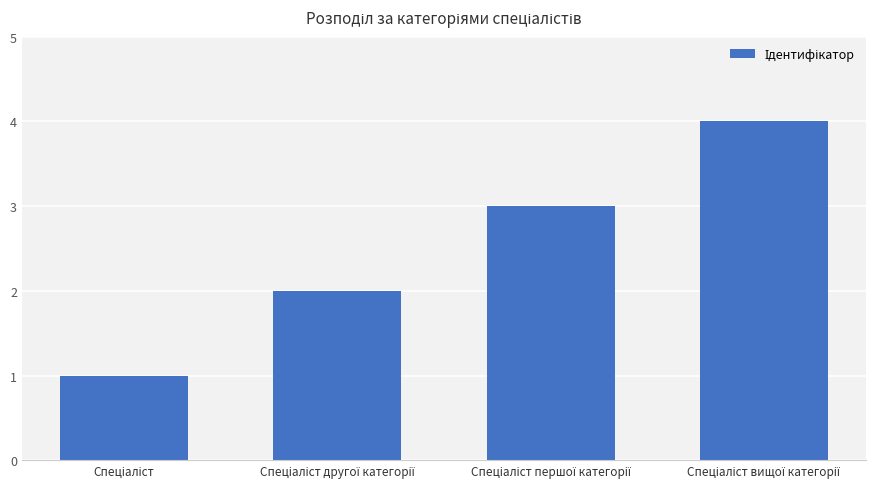

How many data points are less than 3?

2